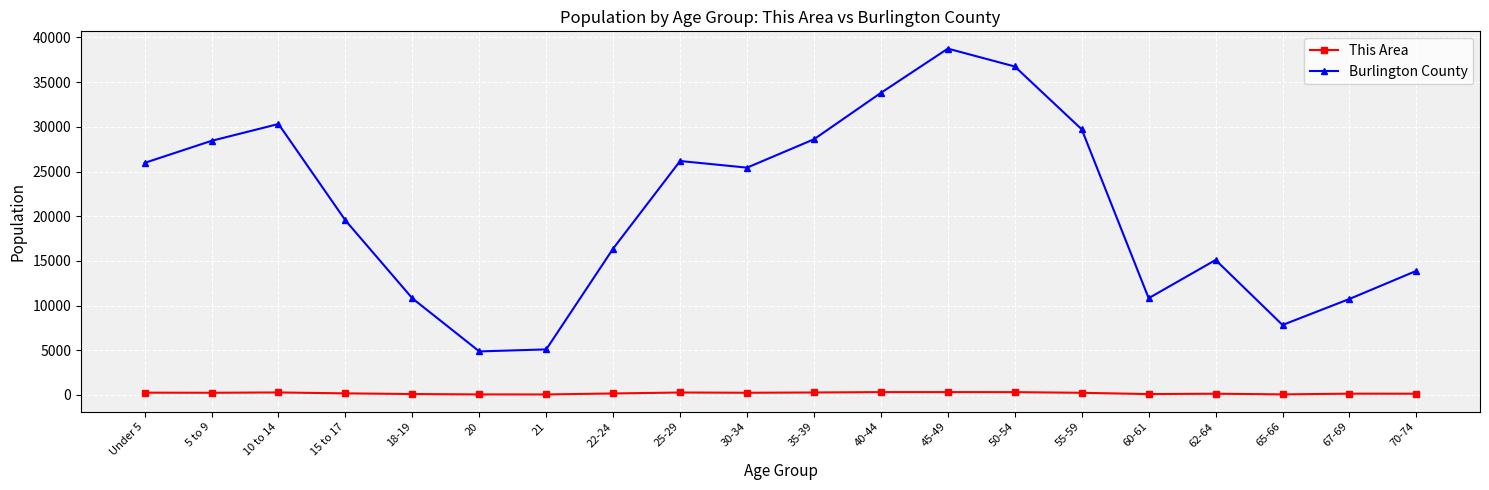

How many distinct data groups are displayed?

2